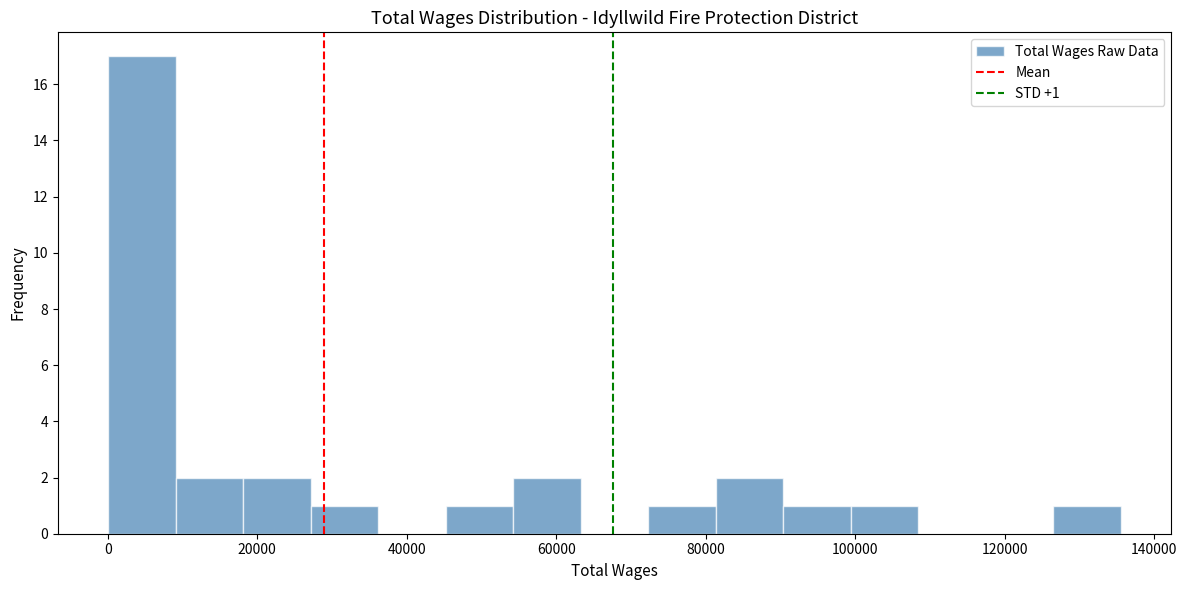

Over which range of the x-axis is the bar tallest?

0 to 10000